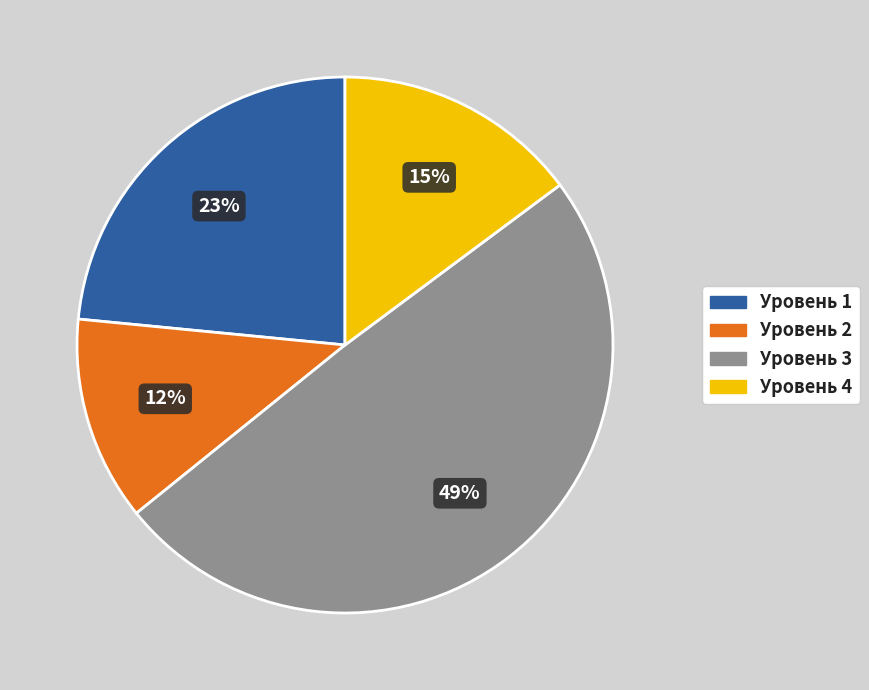

Rank the categories by value from lowest to highest.

Уровень 2, Уровень 4, Уровень 1, Уровень 3